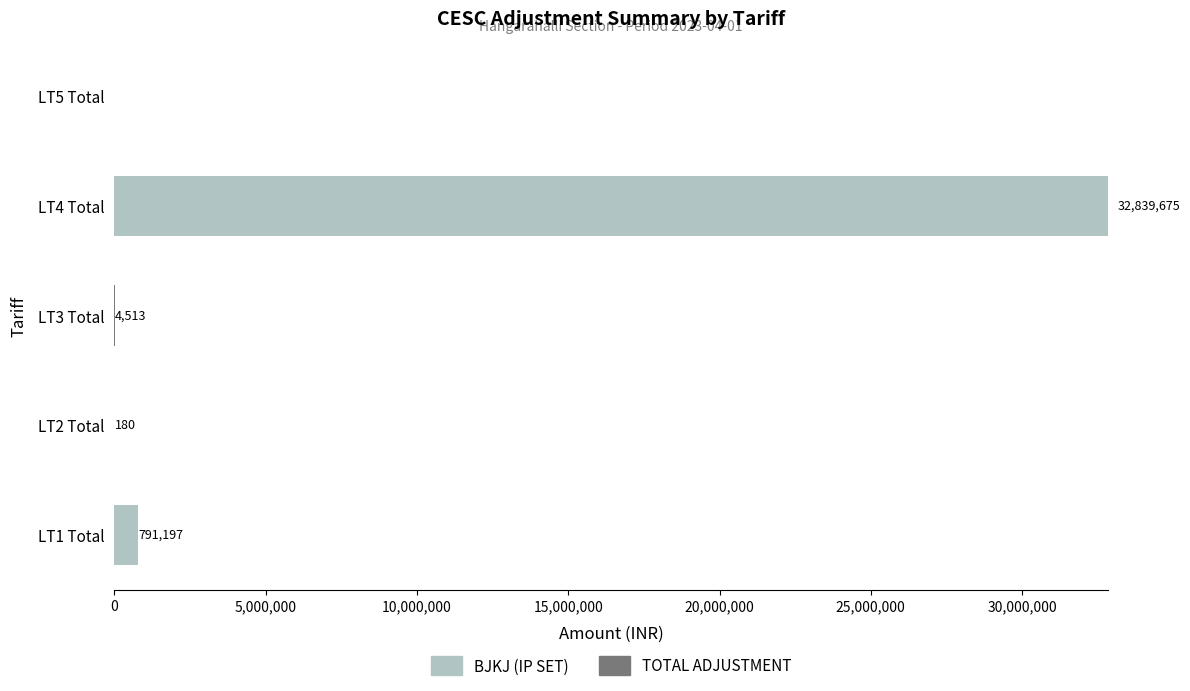

Is it true that TOTAL ADJUSTMENT equals 2589.9 at LT3 Total?

False